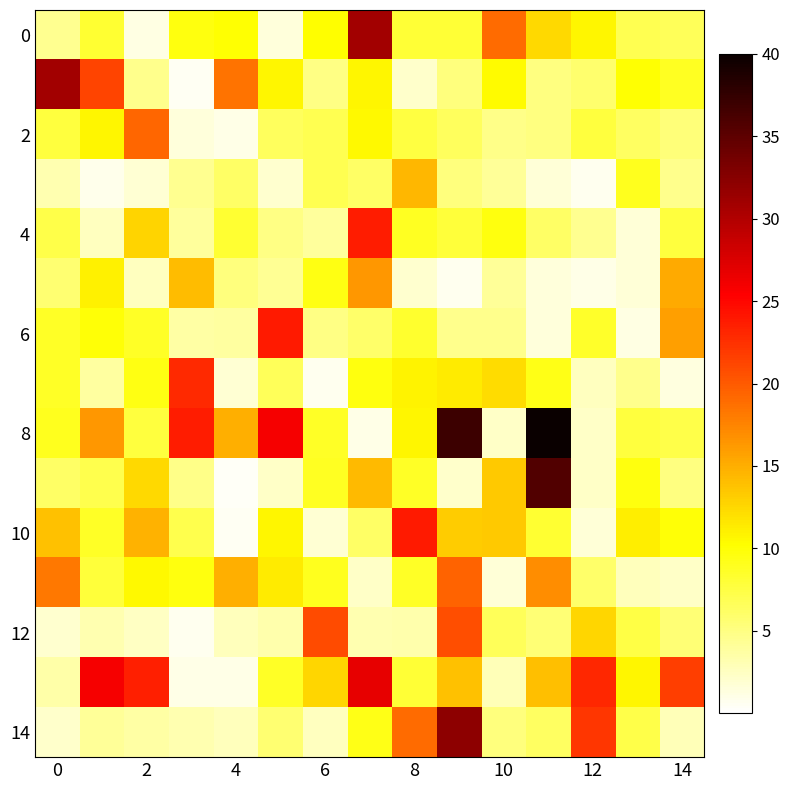

Count the number of data series in this chart.

15